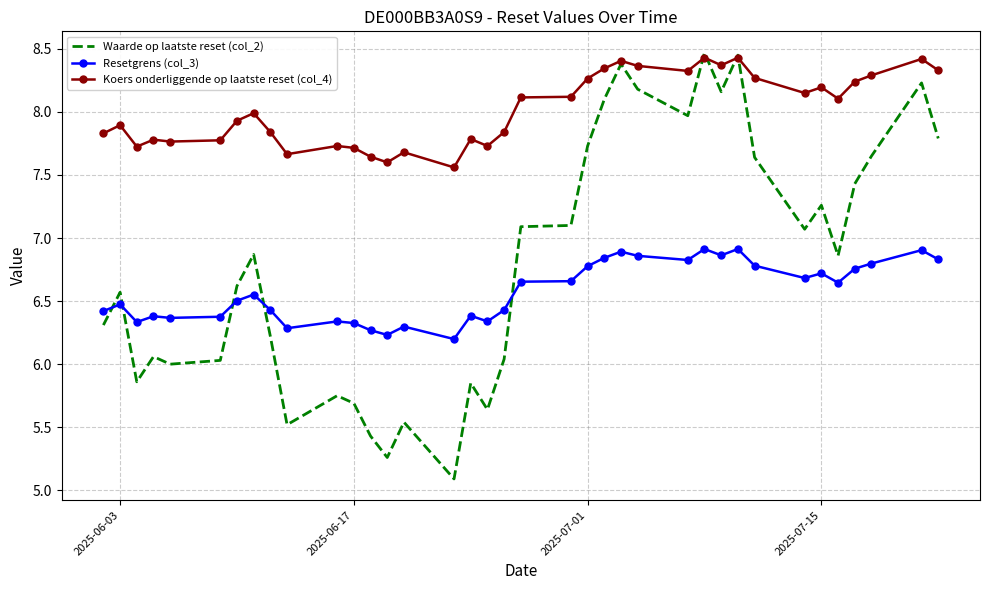

Which series ends up on top after the final intersection of Resetgrens (col_3) and Waarde op laatste reset (col_2)?

Waarde op laatste reset (col_2)